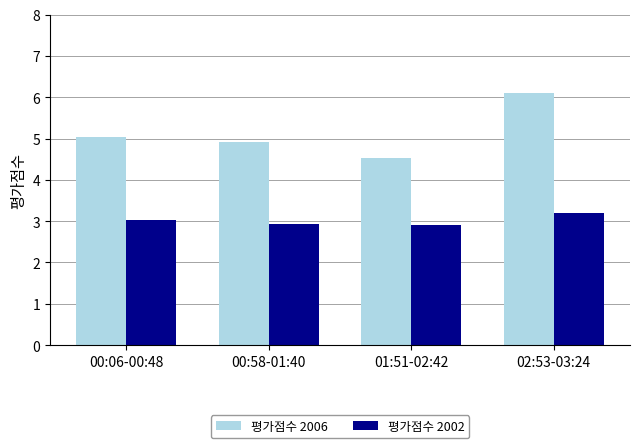

What is the lowest value of the 평가점수 2002 series?

2.9